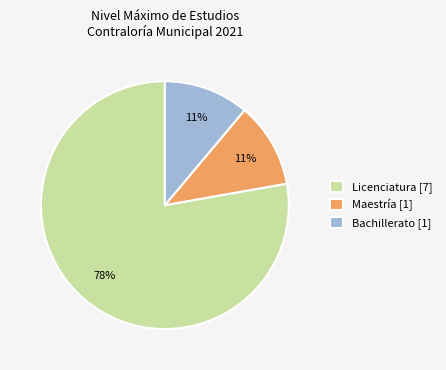

Is there any slice that represents more than half of the pie?

Yes